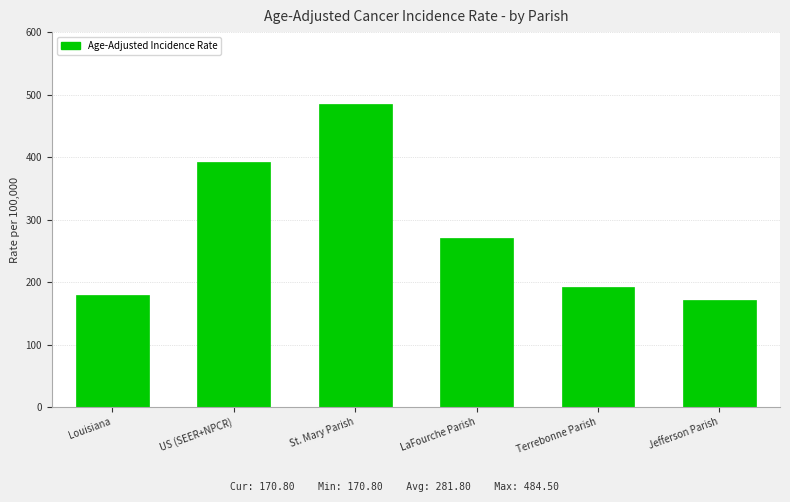

Reading right to left, list all the values displayed in this chart.

Jefferson Parish=170.8	Terrebonne Parish=191.9	LaFourche Parish=270.8	St. Mary Parish=484.5	US (SEER+NPCR)=392.6	Louisiana=180.2